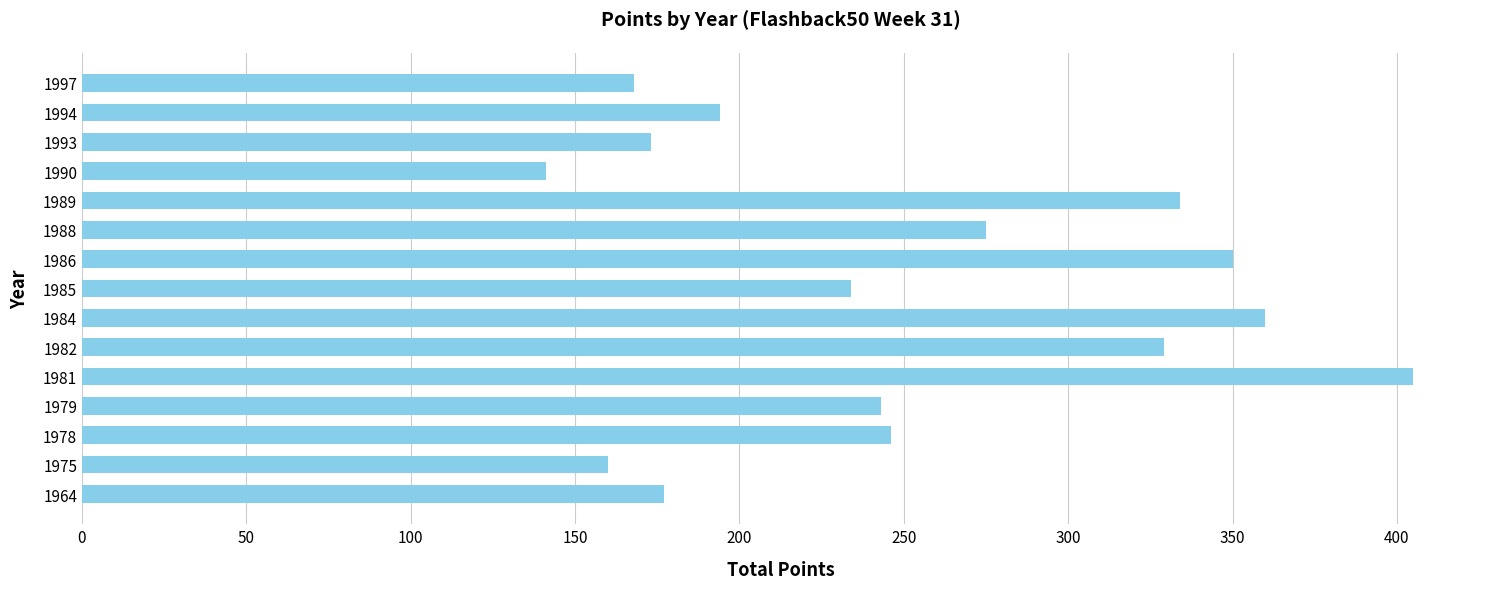

Reading top to bottom, transcribe all the data shown in this chart.

168	194	173	141	334	275	350	234	360	329	405	243	246	160	177